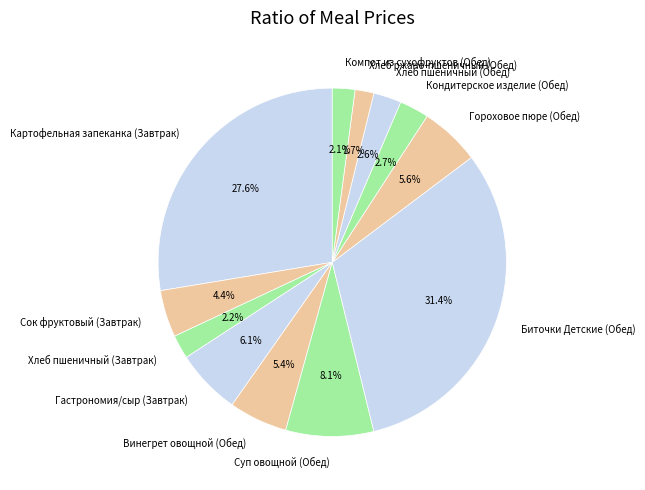

How many segments does this pie chart have?

12